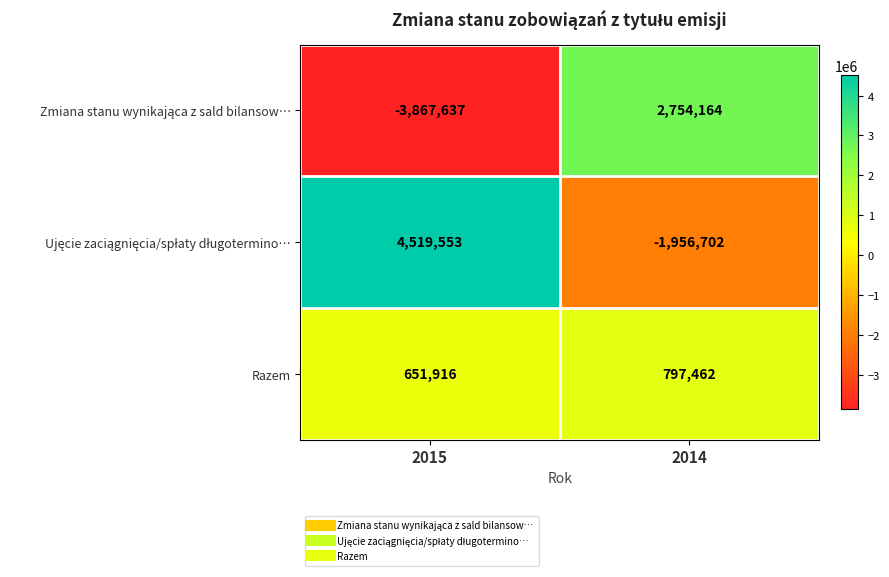

What is the total value across all series at 2014?

1594924